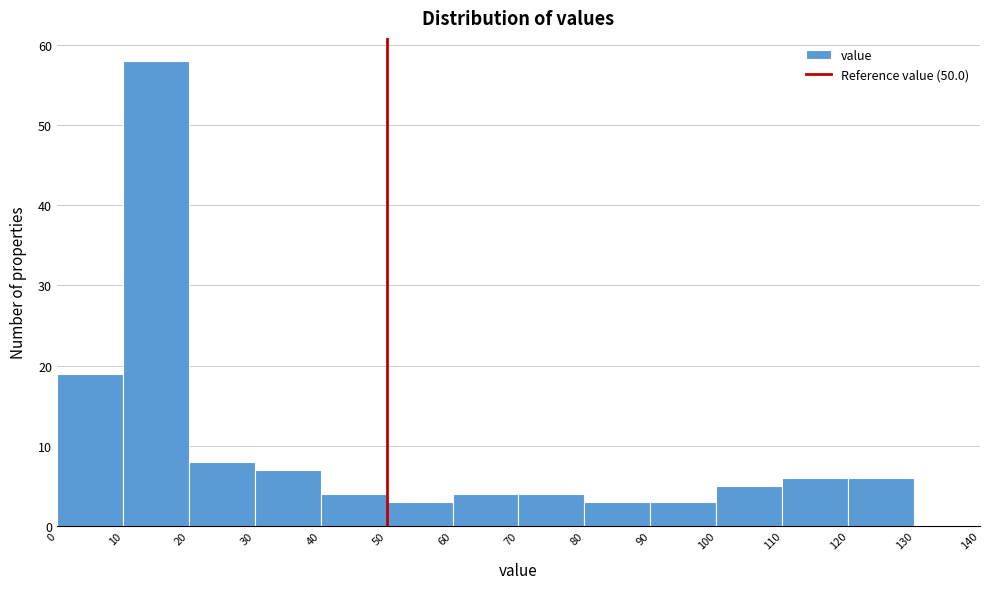

Reading left to right, list every bar in this chart as the range it spans on the x-axis followed by its height. The values are not printed on the chart, so give them approximately, as read against the axis.

0 to 10: 19
10 to 20: 58
20 to 30: 8
30 to 40: 7
40 to 50: 4
50 to 60: 3
60 to 70: 4
70 to 80: 4
80 to 90: 3
90 to 100: 3
100 to 110: 5
110 to 120: 6
120 to 130: 6
130 to 140: 0